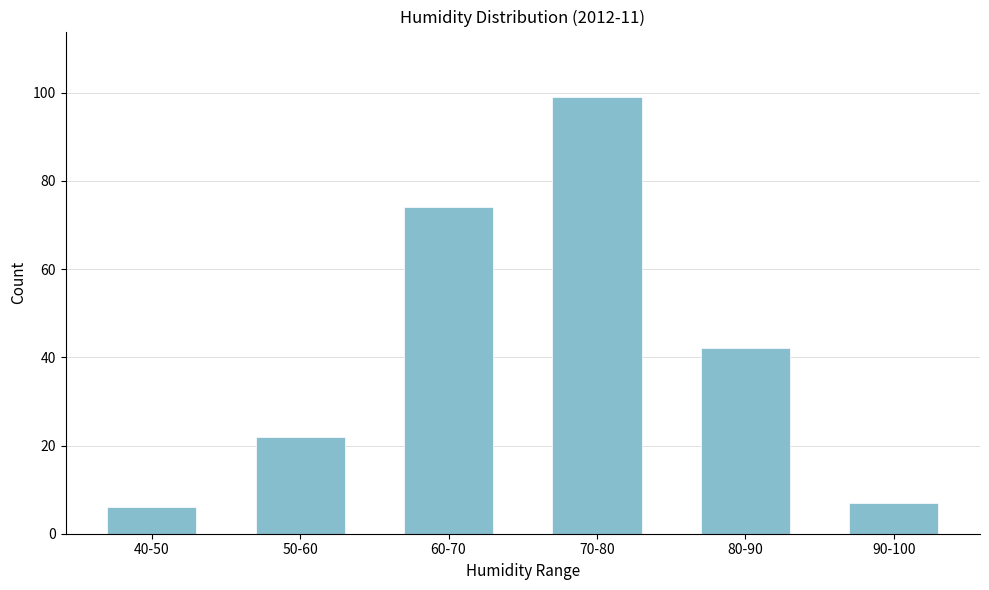

Reading right to left, transcribe all the data shown in this chart.

90-100=7	80-90=42	70-80=99	60-70=74	50-60=22	40-50=6